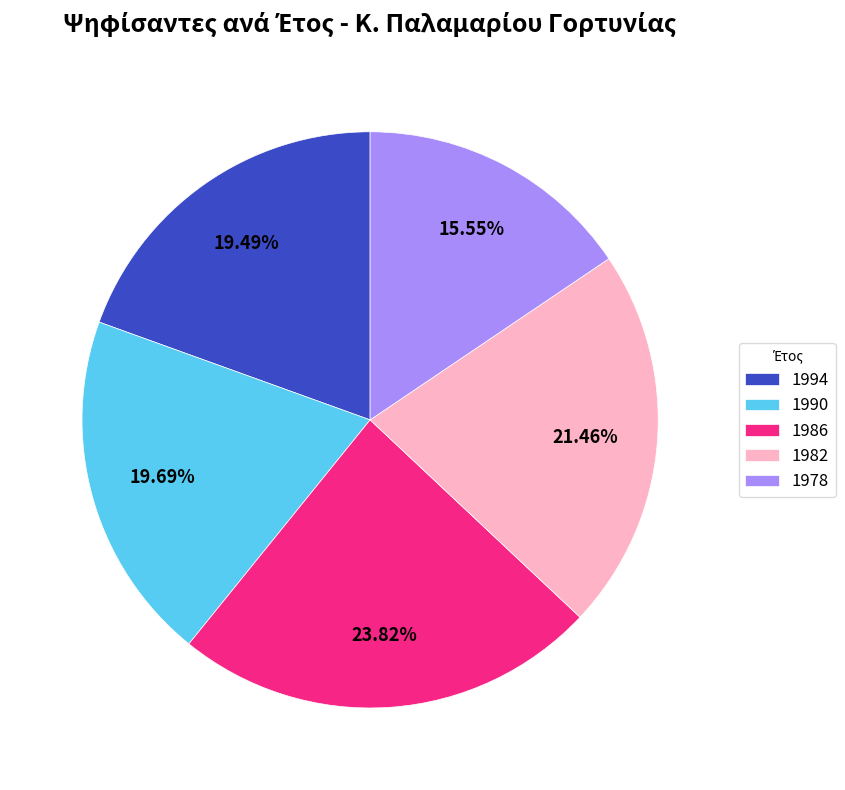

Count the number of slices in the pie.

5